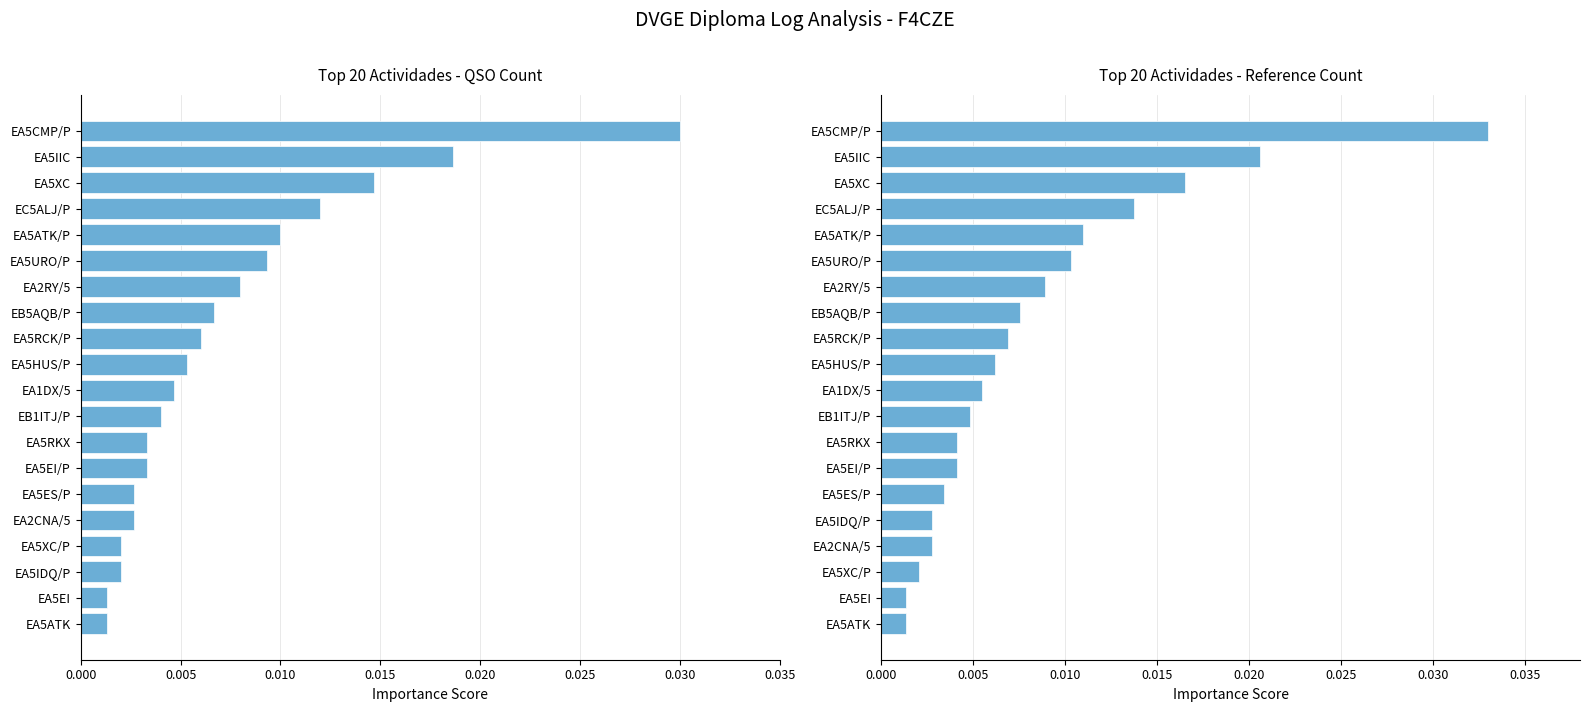

Which series has the largest total across all categories?

Reference Count (normalized)